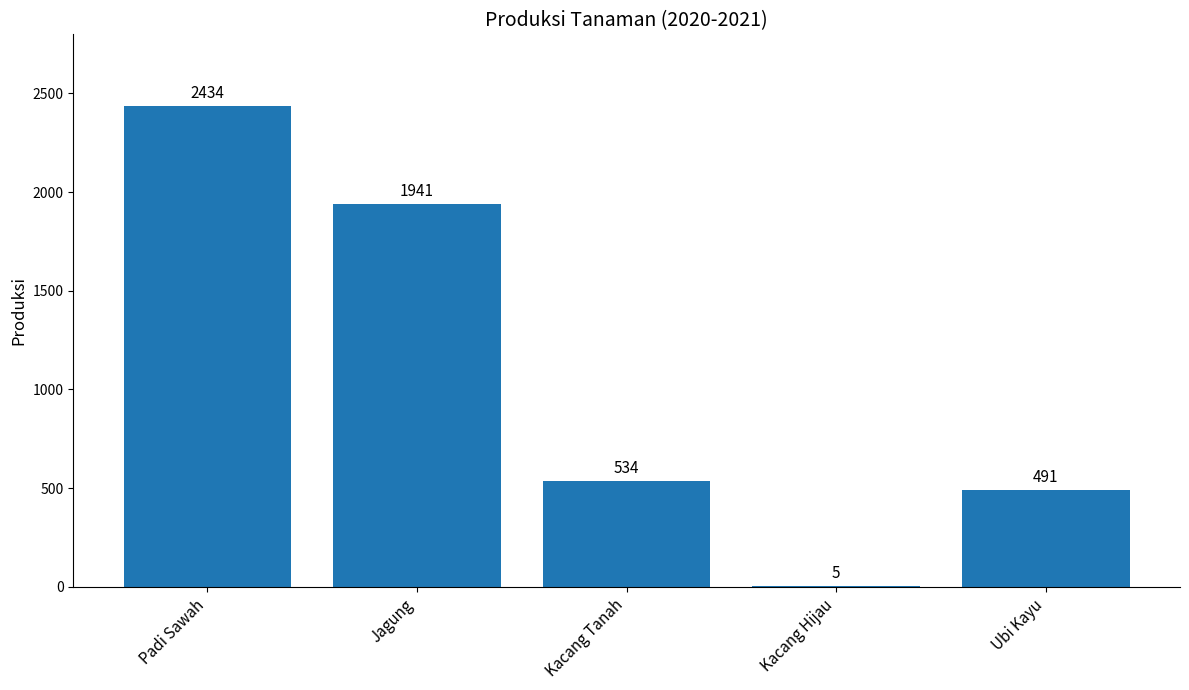

What is the difference between the values at Padi Sawah and Ubi Kayu?

1943